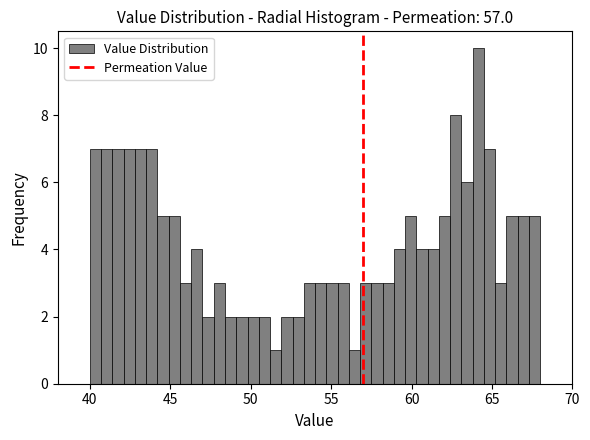

Read against the x-axis, roughly where is the centre of the tallest bar?

64.0